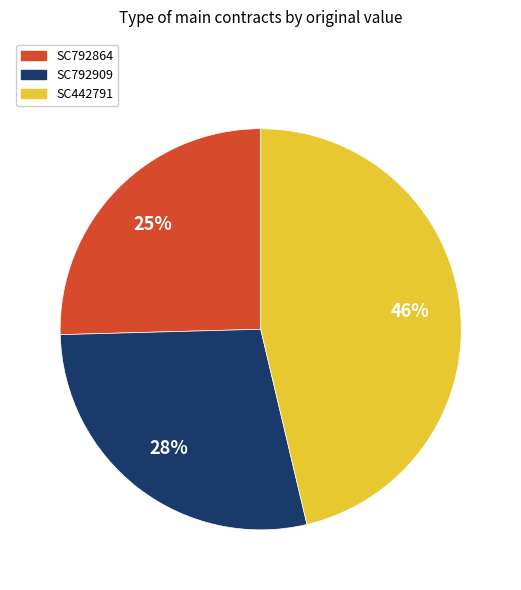

True or false: SC792909 accounts for 28% of the total.

True